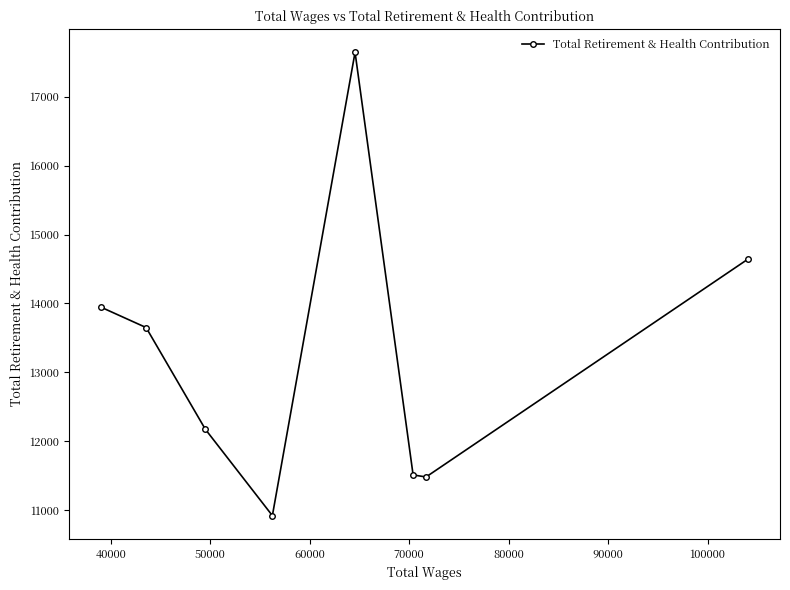

What is the value of the 6th point from the left?

11509